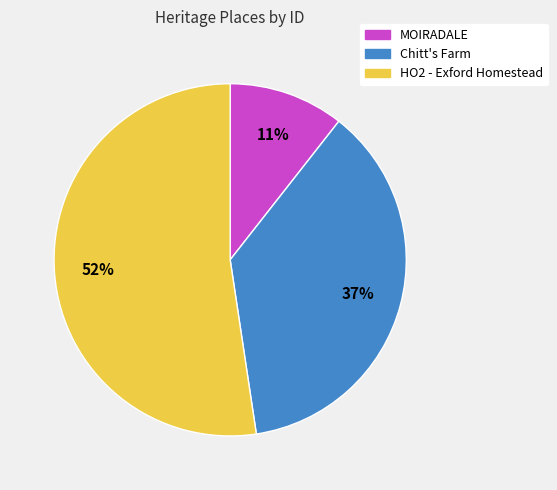

Which slice represents more than half of the pie?

HO2 - Exford Homestead